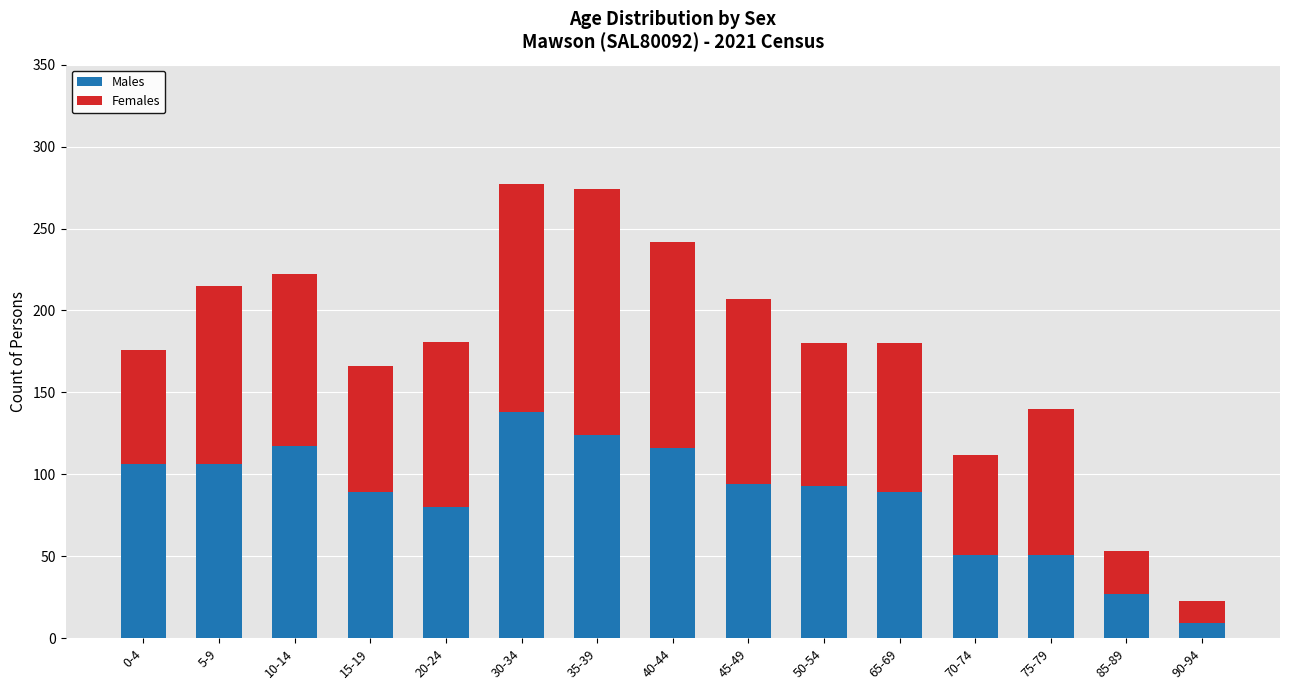

The Males series shows 67 at 75-79. True or false?

False